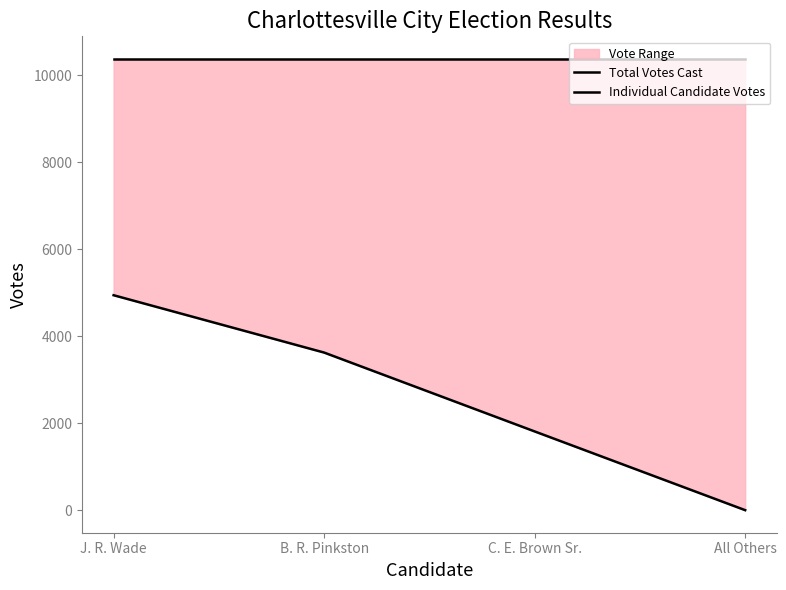

At how many categories does at least one series exceed 3406?

4